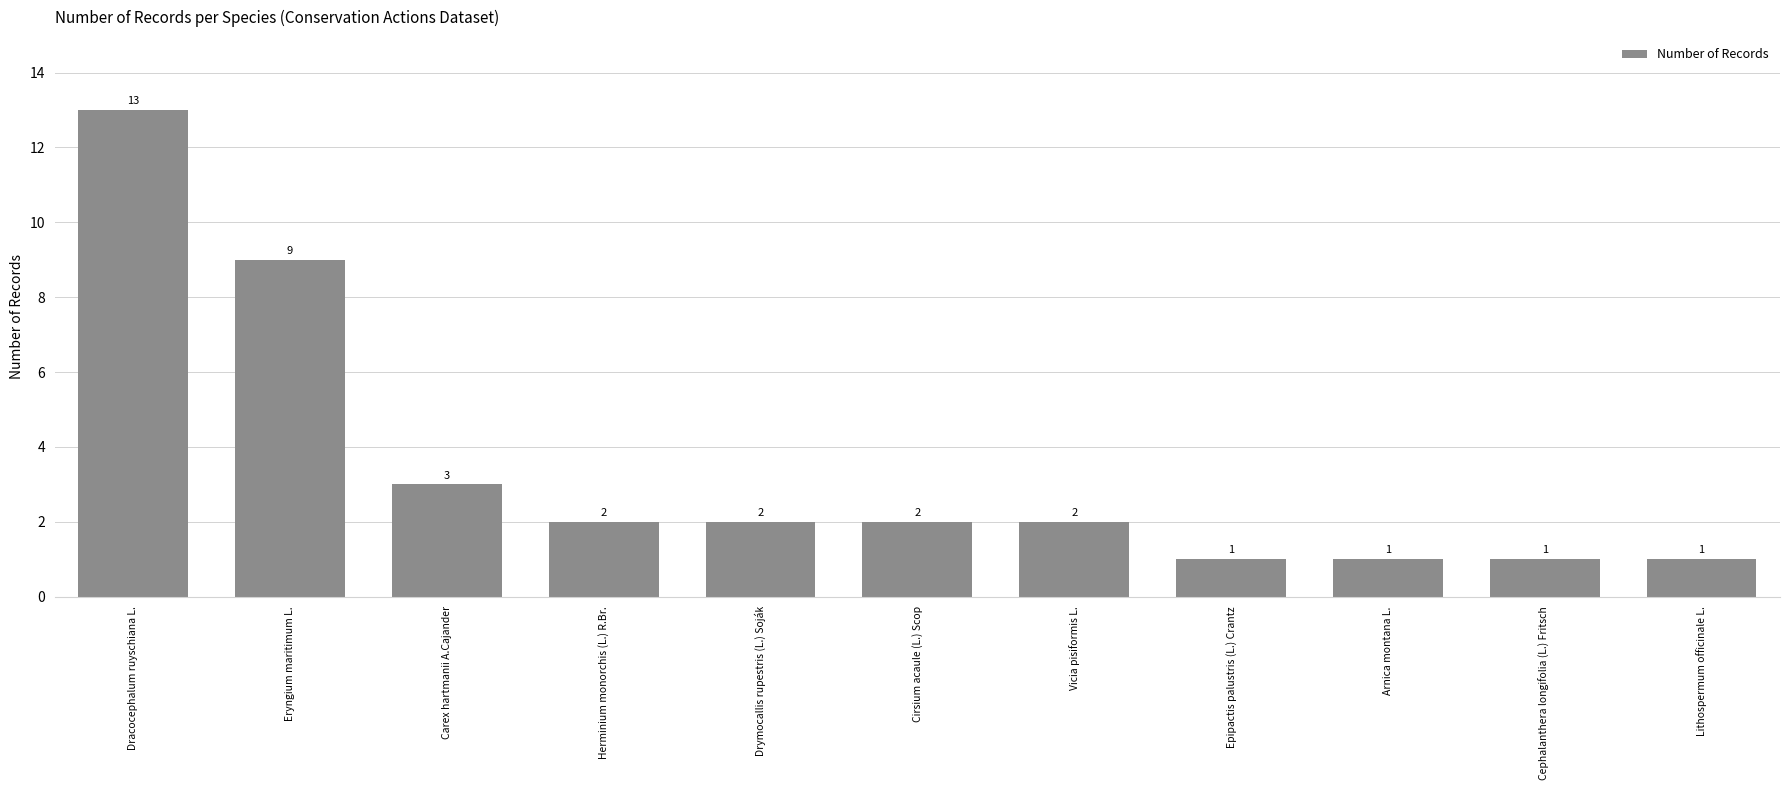

Reading left to right, list all the values displayed in this chart.

13	9	3	2	2	2	2	1	1	1	1